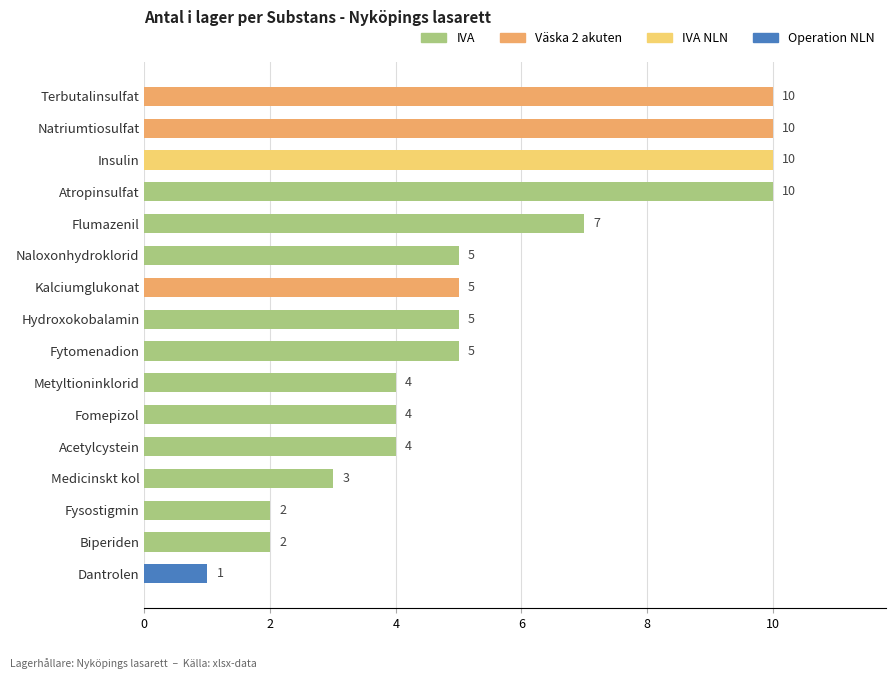

What is the change in value from Atropinsulfat to Medicinskt kol?

-7